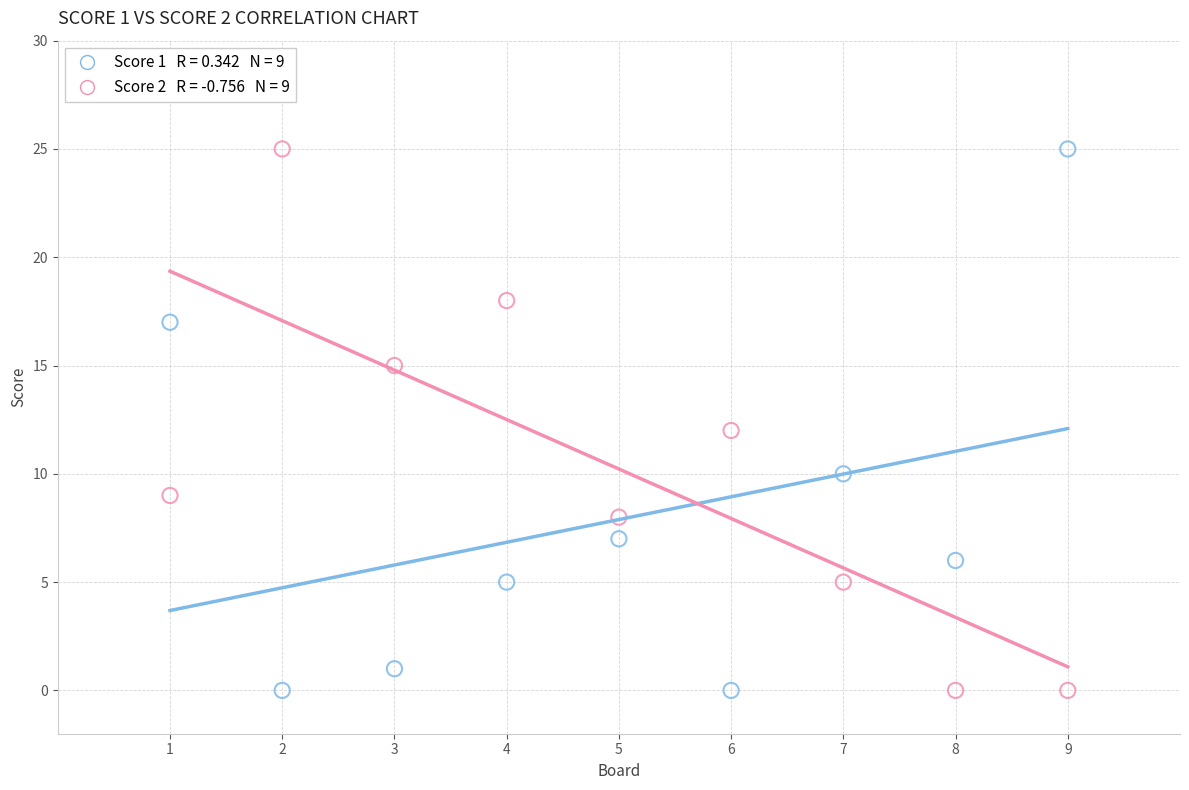

Across all data points, what is the range of Y values (max minus min)?

25